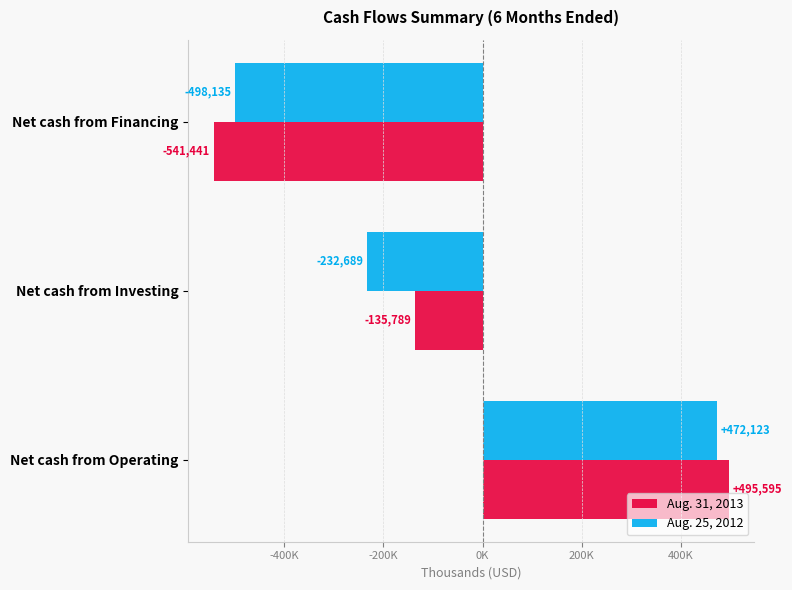

Reading right to left, transcribe all the data shown in this chart.

Aug. 31, 2013: -541441	-135789	495595
Aug. 25, 2012: -498135	-232689	472123